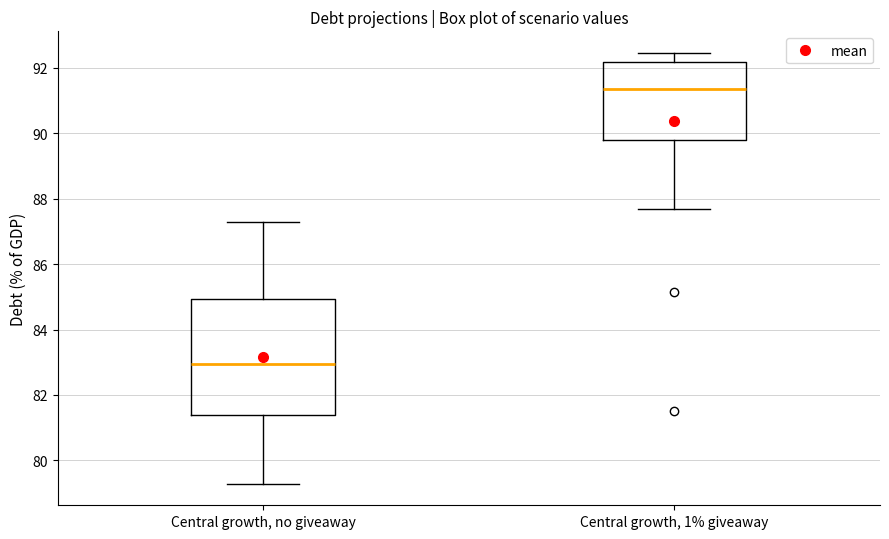

Reading left to right, read every box against the y-axis: the position of its median line, the range the box covers, and the ends of its whiskers. The values are not printed on the chart, so give them approximately, as read against the axis.

Central growth, no giveaway: median 83.0, box 81.4 to 85.0, whiskers 79.2 to 87.2
Central growth, 1% giveaway: median 91.4, box 89.8 to 92.2, whiskers 87.6 to 92.4